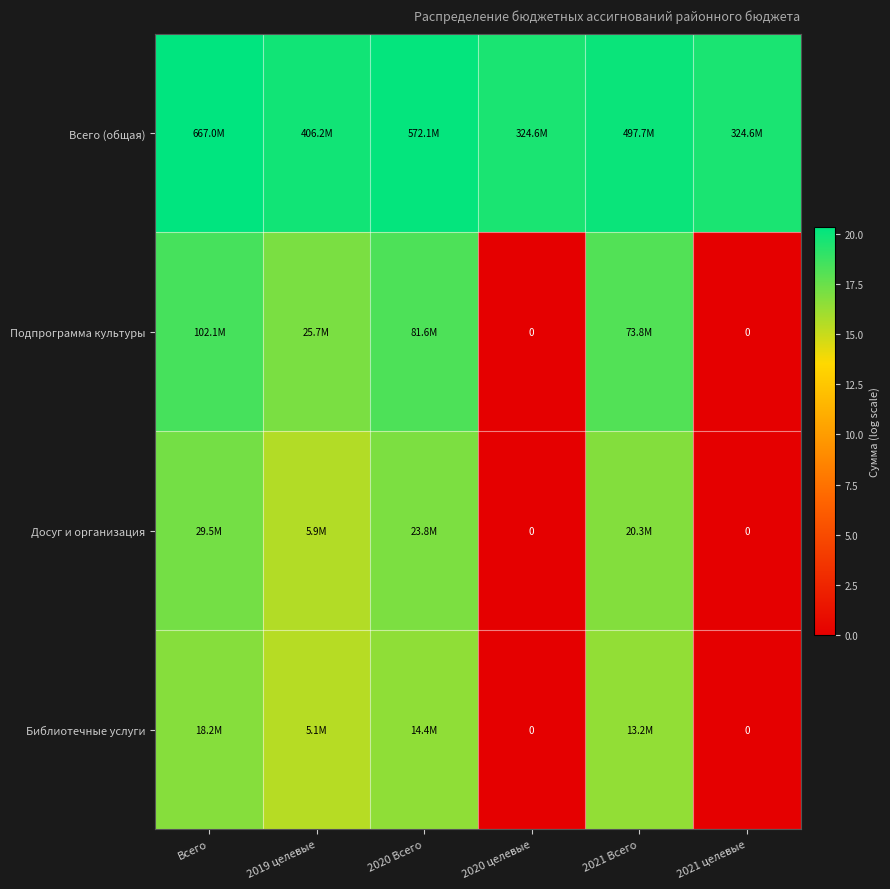

At 2020 Всего, list the series in order from largest to smallest.

Всего (общая), Подпрограмма культуры, Досуг и организация, Библиотечные услуги